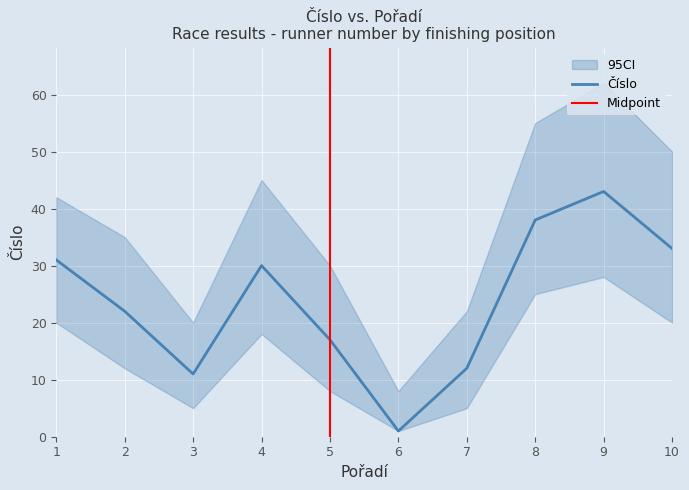

What is the value of the 7th point from the left?

12